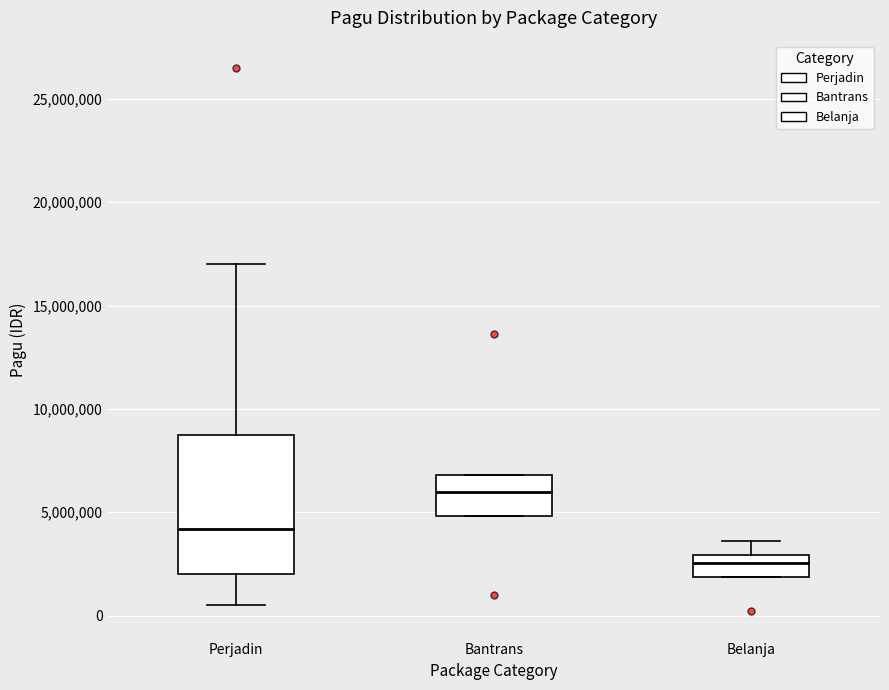

Where is the upper edge of the box for Perjadin on the y-axis? The values are not printed on the chart, so give them approximately, as read against the axis.

9000000